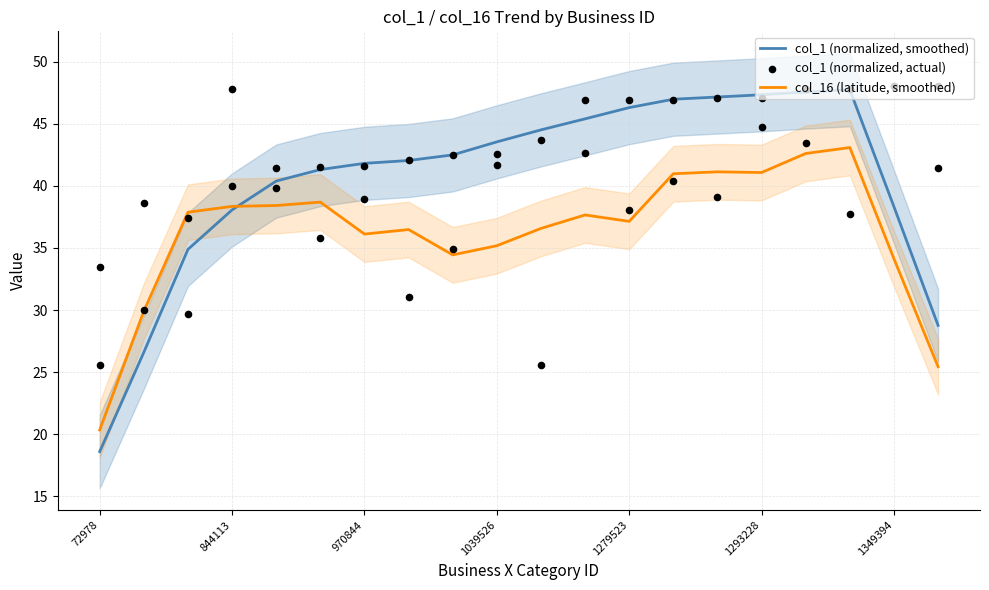

Which series has the largest total across all categories?

col_1 (normalized, actual)